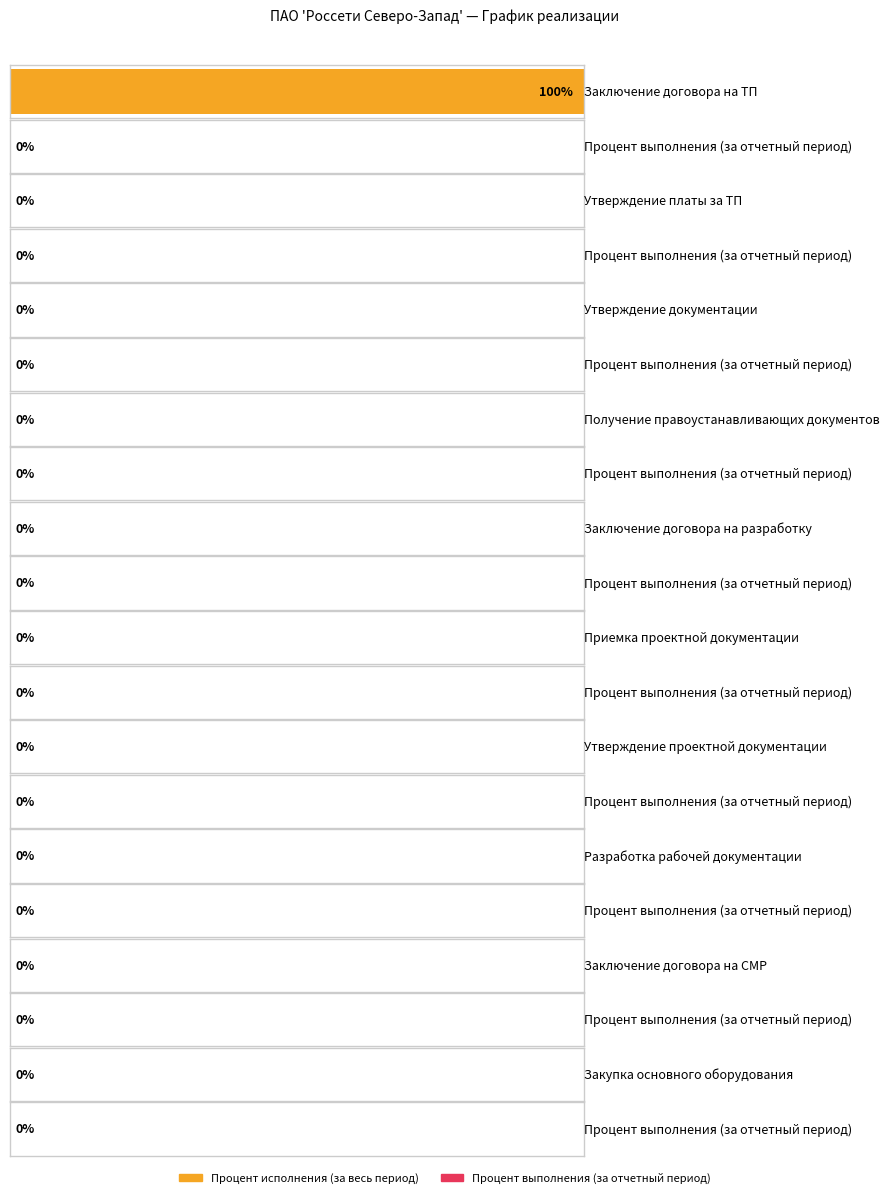

What is the difference between the maximum and minimum values in the Процент исполнения (за весь период) series?

100